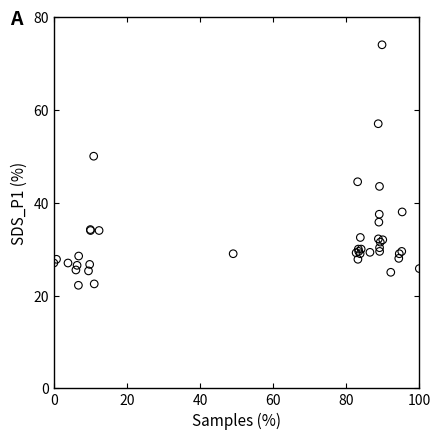

What Y value in the scatter plot is closest to 48?

50.0